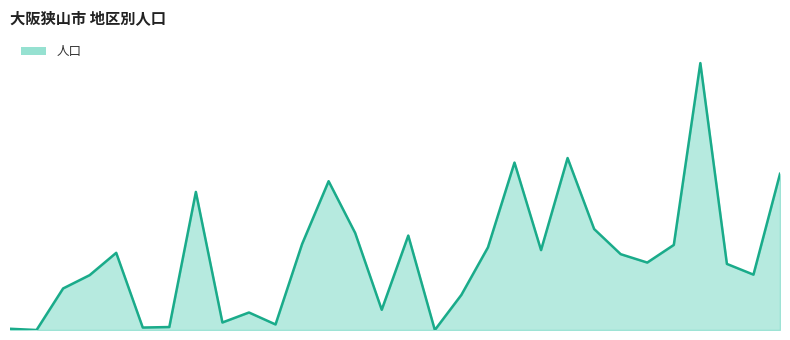

Is this an area chart (filled region under the line)?

Yes